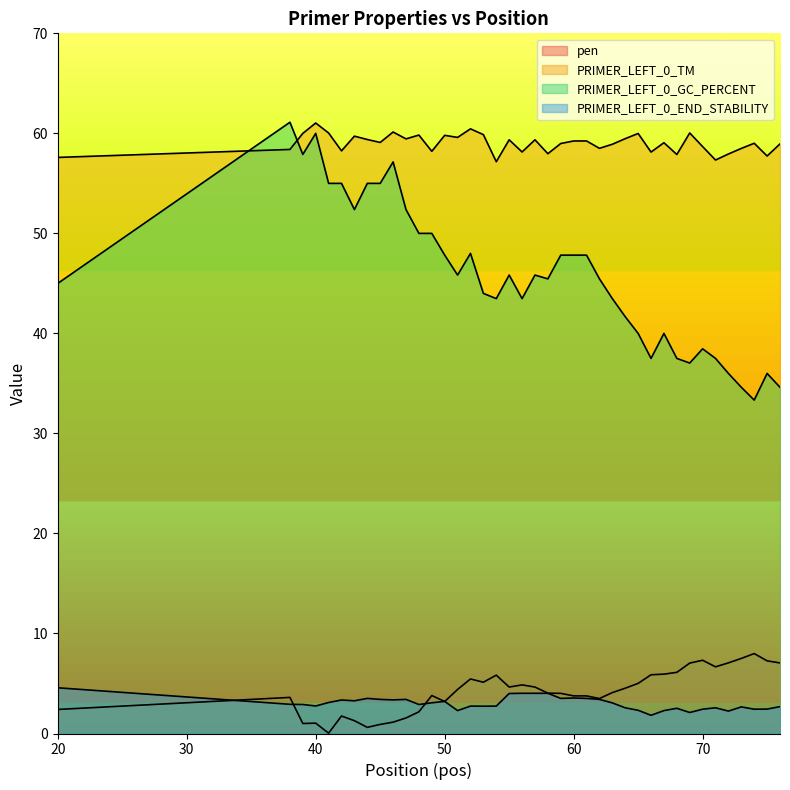

What are all the series names shown in the legend?

pen, PRIMER_LEFT_0_TM, PRIMER_LEFT_0_GC_PERCENT, PRIMER_LEFT_0_END_STABILITY